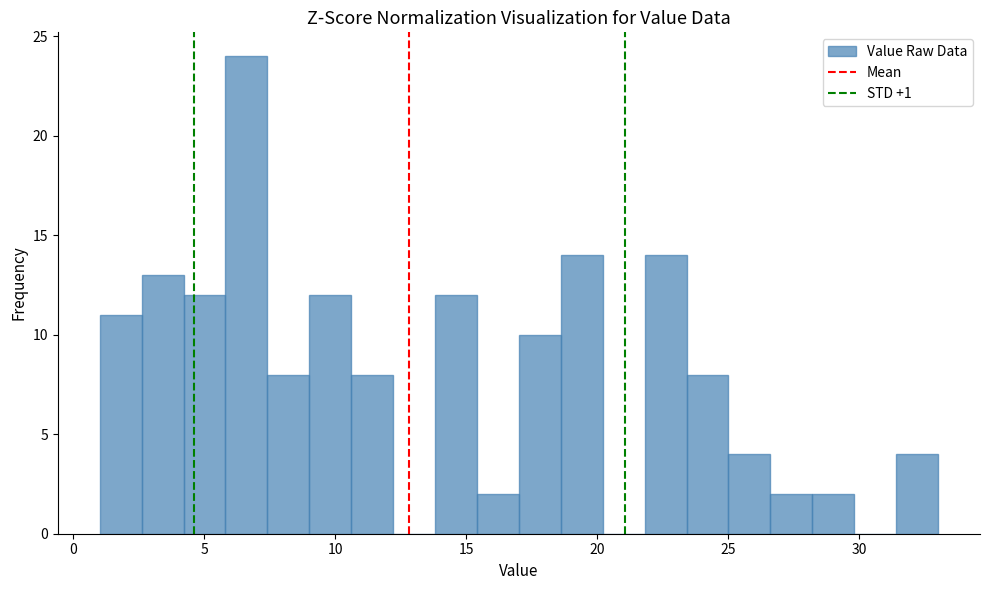

Around what value on the x-axis is the tallest bar? Give the approximate position of its centre, as read against the axis.

6.5